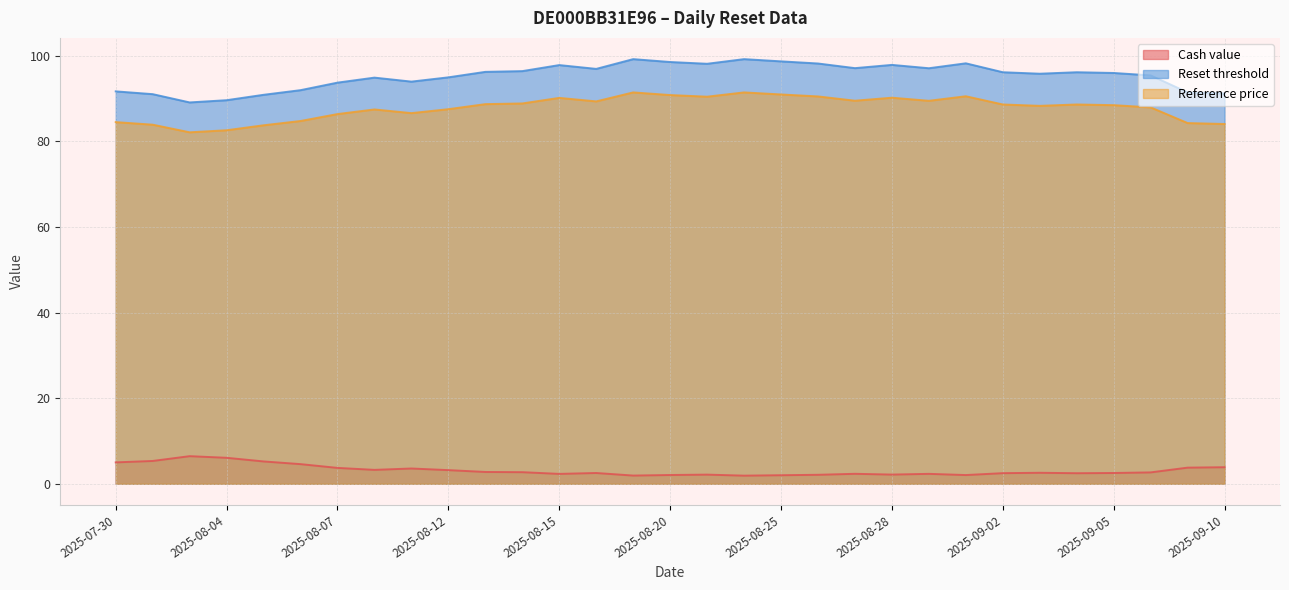

List the labels in order of Reference price value, smallest first.

2025-08-01, 2025-08-04, 2025-08-05, 2025-07-31, 2025-09-10, 2025-09-09, 2025-07-30, 2025-08-06, 2025-08-07, 2025-08-11, 2025-08-08, 2025-08-12, 2025-09-08, 2025-09-03, 2025-09-05, 2025-09-02, 2025-09-04, 2025-08-13, 2025-08-14, 2025-08-18, 2025-08-29, 2025-08-27, 2025-08-15, 2025-08-28, 2025-08-21, 2025-08-26, 2025-09-01, 2025-08-20, 2025-08-25, 2025-08-19, 2025-08-22